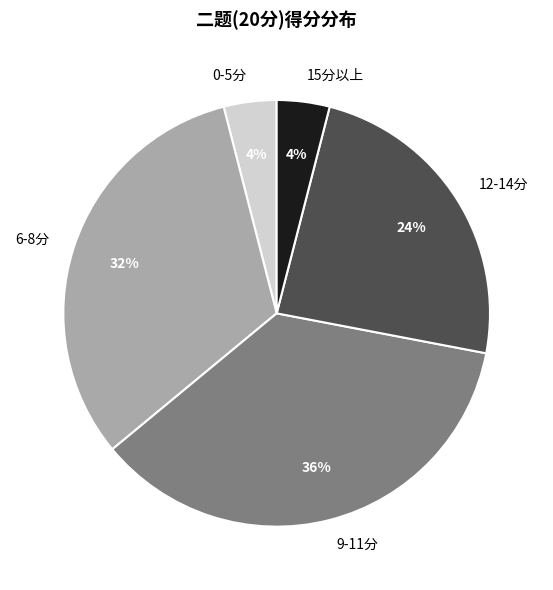

To the nearest percent, what is the difference between the largest and smallest slice percentages?

32%